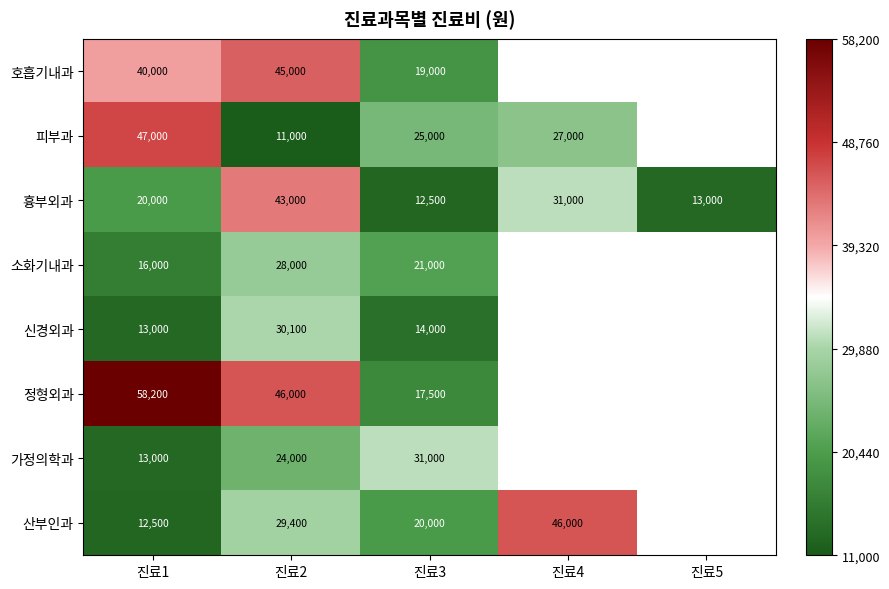

True or false: 소화기내과 has a value of 12528 at 진료2.

False